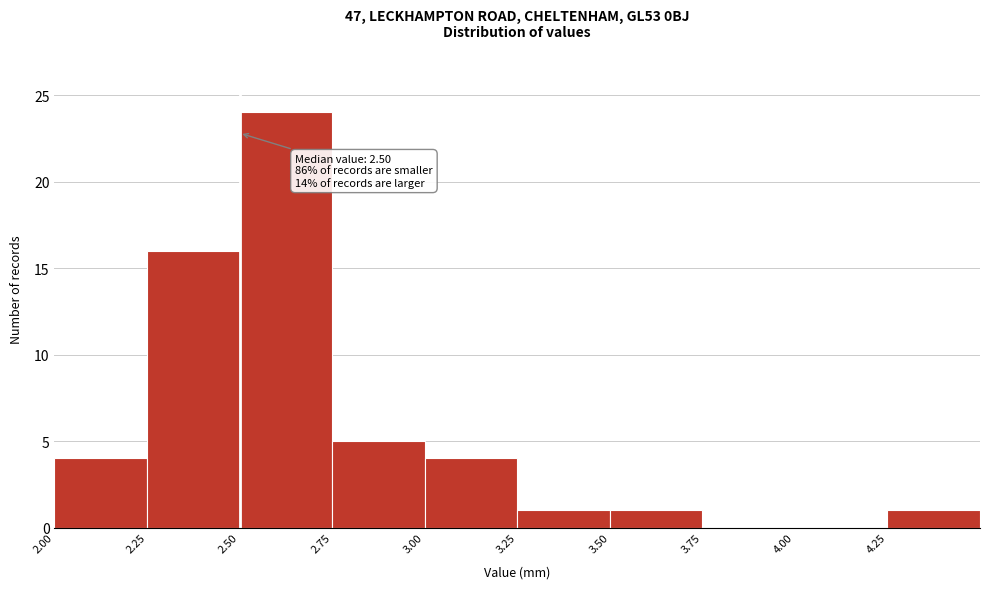

Over which range of the x-axis is the bar tallest?

2.50 to 2.75